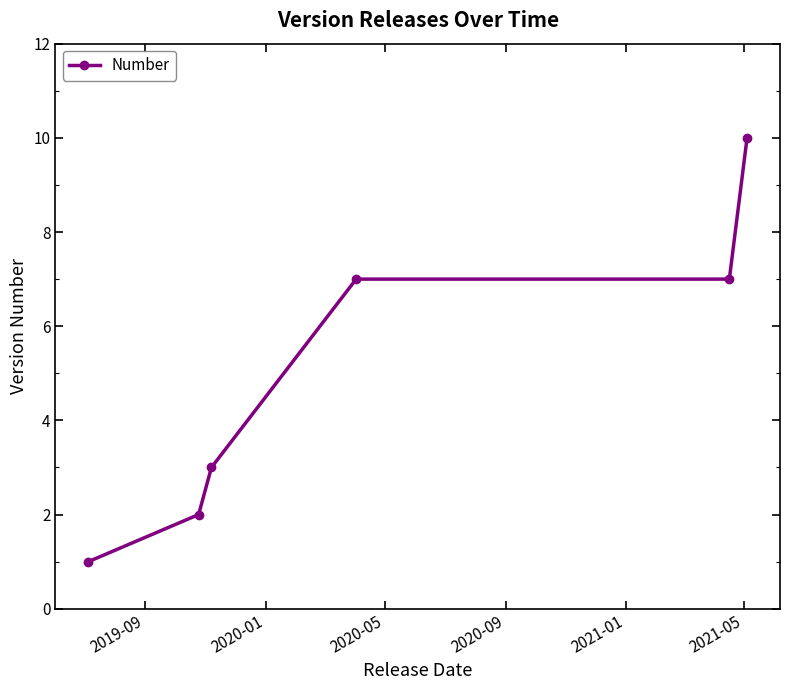

What is the value of the 5th point from the left?

7